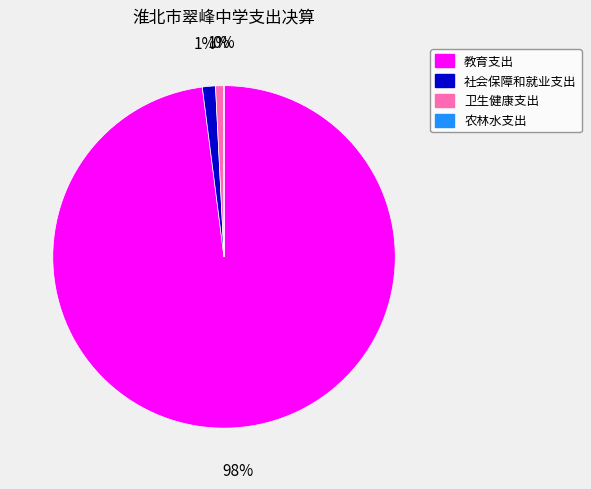

To the nearest percent, what is the average slice percentage?

25%